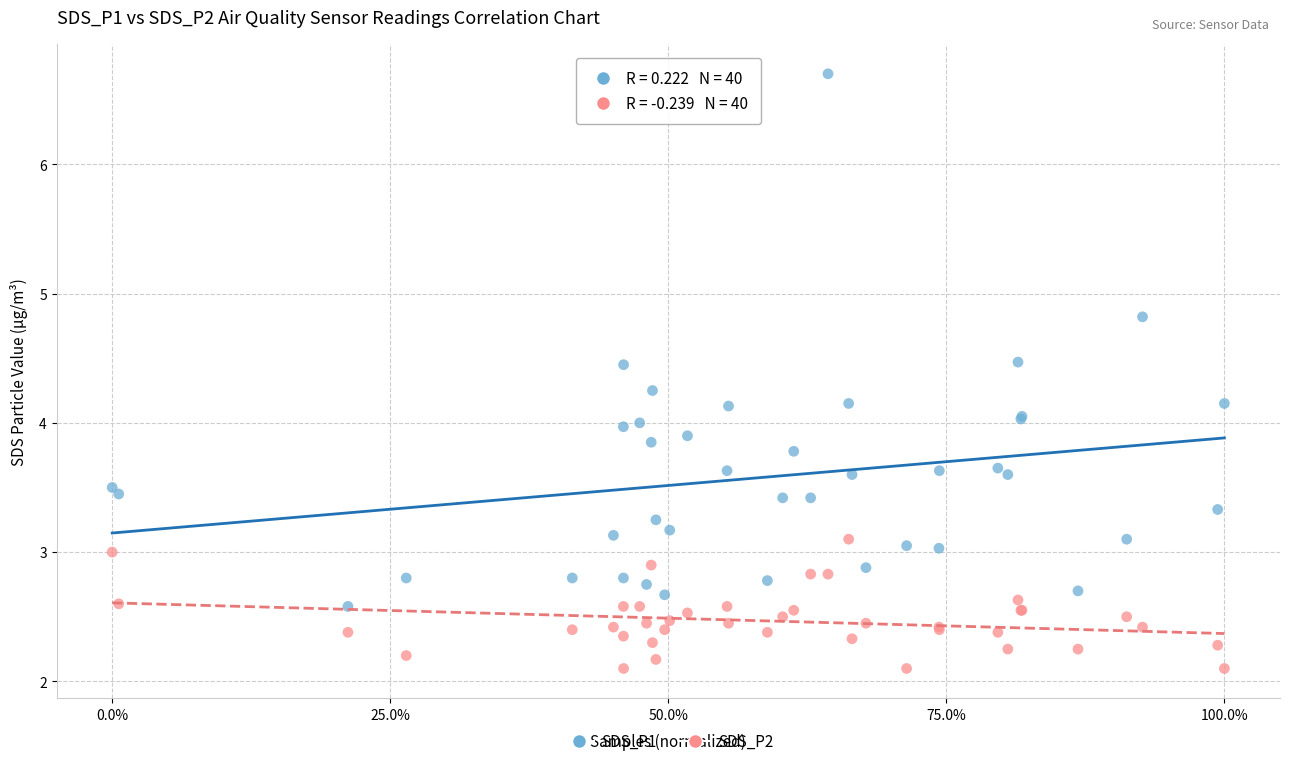

Which series reaches the maximum Y coordinate?

SDS_P1